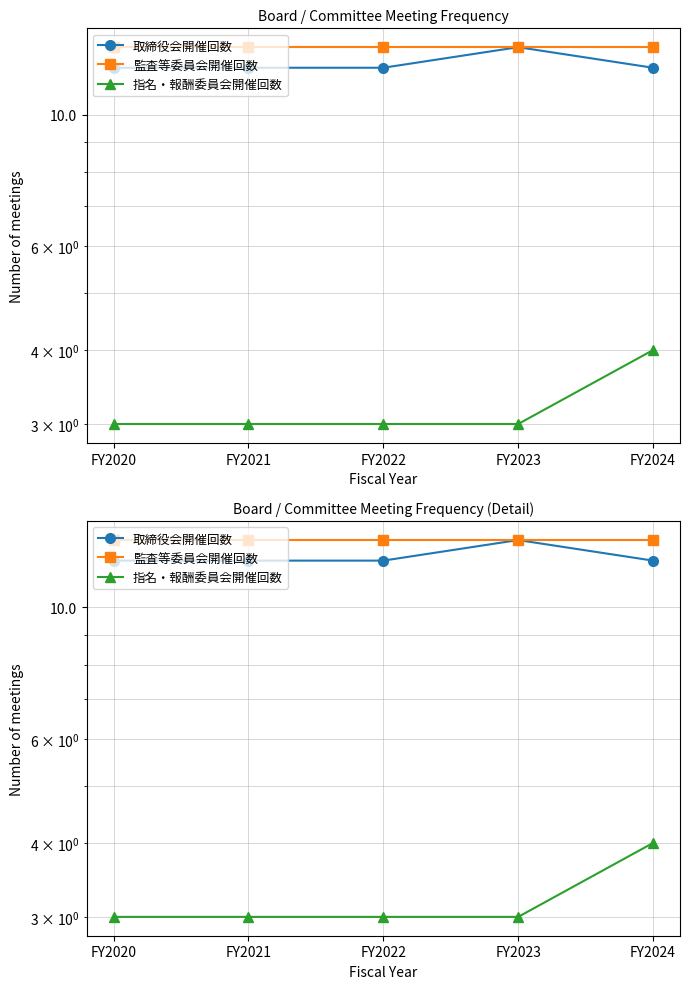

Rank the series by their maximum value, from lowest to highest.

指名・報酬委員会開催回数, 取締役会開催回数, 監査等委員会開催回数